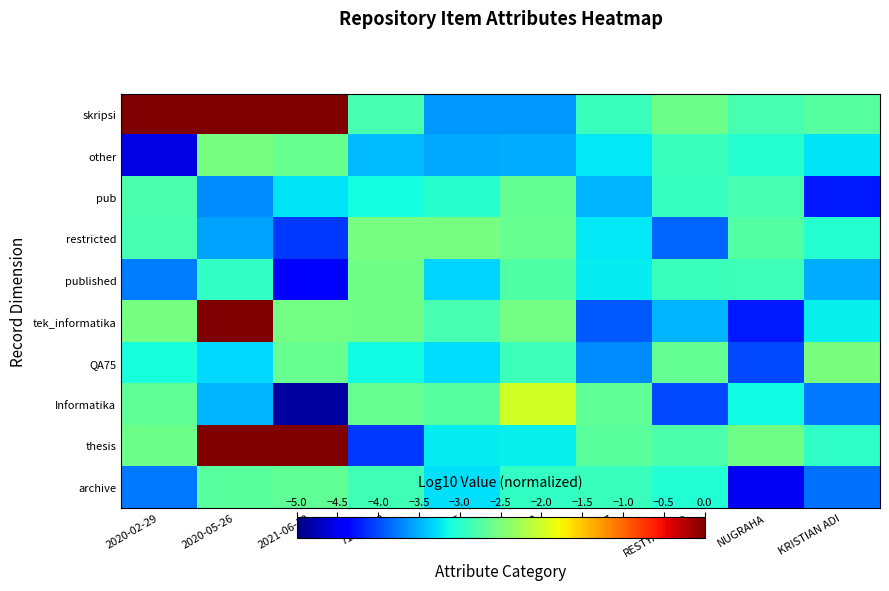

Reading left to right, extract all data points from this chart.

skripsi: 2020-02-29=0.0	2020-05-26=0.0	2021-06-10=0.0	71150042=-2.8	15=-3.6	113=-3.6	27=-2.9	RESTYANDITO=-2.6	NUGRAHA=-2.8	KRISTIAN ADI=-2.7
other: 2020-02-29=-4.6	2020-05-26=-2.5	2021-06-10=-2.6	71150042=-3.4	15=-3.5	113=-3.5	27=-3.2	RESTYANDITO=-2.9	NUGRAHA=-3.0	KRISTIAN ADI=-3.3
pub: 2020-02-29=-2.8	2020-05-26=-3.7	2021-06-10=-3.3	71150042=-3.1	15=-3.0	113=-2.7	27=-3.5	RESTYANDITO=-2.9	NUGRAHA=-2.8	KRISTIAN ADI=-4.2
restricted: 2020-02-29=-2.8	2020-05-26=-3.6	2021-06-10=-4.1	71150042=-2.5	15=-2.5	113=-2.6	27=-3.2	RESTYANDITO=-3.9	NUGRAHA=-2.7	KRISTIAN ADI=-3.0
published: 2020-02-29=-3.8	2020-05-26=-2.9	2021-06-10=-4.4	71150042=-2.6	15=-3.3	113=-2.8	27=-3.2	RESTYANDITO=-2.9	NUGRAHA=-2.9	KRISTIAN ADI=-3.5
tek_informatika: 2020-02-29=-2.5	2020-05-26=0.0	2021-06-10=-2.5	71150042=-2.6	15=-2.8	113=-2.6	27=-3.9	RESTYANDITO=-3.5	NUGRAHA=-4.3	KRISTIAN ADI=-3.2
QA75: 2020-02-29=-3.1	2020-05-26=-3.3	2021-06-10=-2.6	71150042=-3.1	15=-3.3	113=-2.9	27=-3.7	RESTYANDITO=-2.6	NUGRAHA=-4.0	KRISTIAN ADI=-2.5
Informatika: 2020-02-29=-2.7	2020-05-26=-3.5	2021-06-10=-4.8	71150042=-2.6	15=-2.7	113=-2.0	27=-2.7	RESTYANDITO=-4.0	NUGRAHA=-3.1	KRISTIAN ADI=-3.8
thesis: 2020-02-29=-2.6	2020-05-26=0.0	2021-06-10=0.0	71150042=-4.1	15=-3.2	113=-3.2	27=-2.7	RESTYANDITO=-2.8	NUGRAHA=-2.6	KRISTIAN ADI=-3.0
archive: 2020-02-29=-3.8	2020-05-26=-2.7	2021-06-10=-2.7	71150042=-2.9	15=-3.3	113=-2.9	27=-2.9	RESTYANDITO=-3.0	NUGRAHA=-4.5	KRISTIAN ADI=-3.8